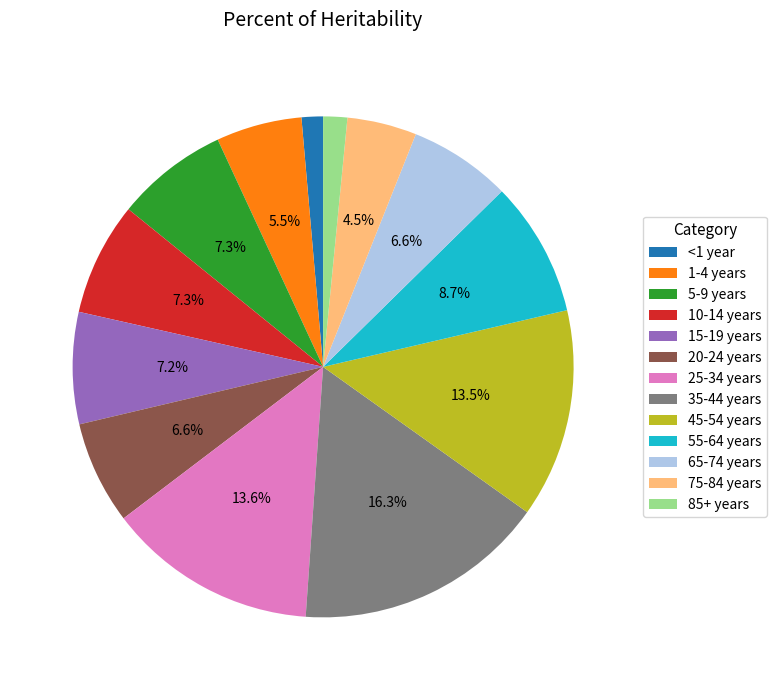

Do 75-84 years and 45-54 years together represent more than half of the pie?

No